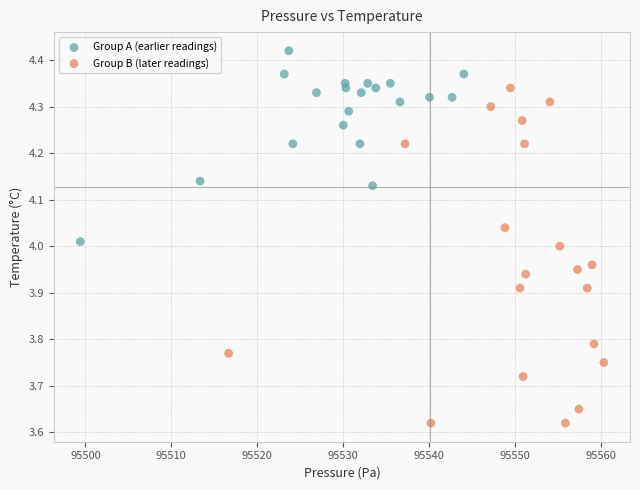

Which series contains the highest Y value?

Group A (earlier readings)